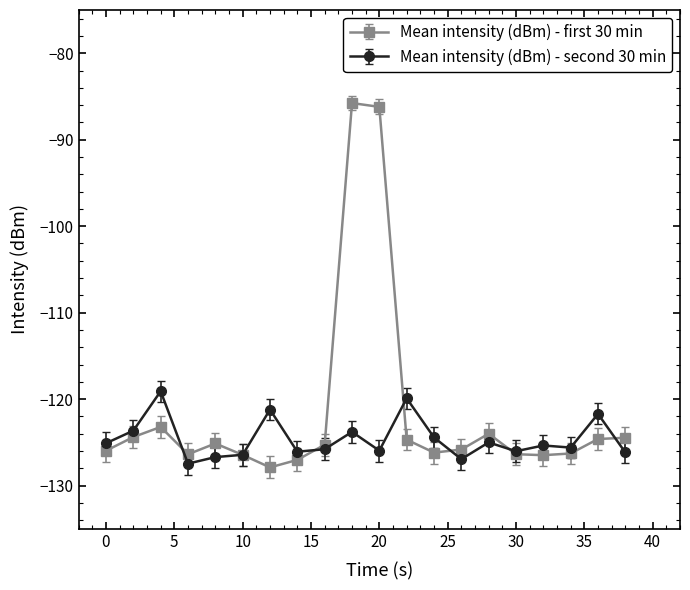

What is the value of the Mean intensity (dBm) - first 30 min point at the 1st from the left?

-126.0